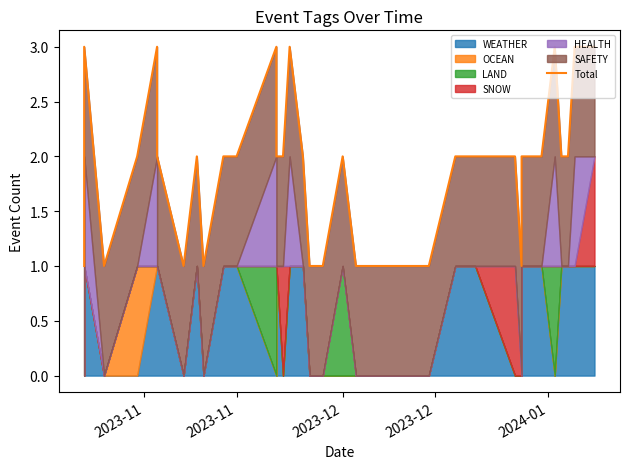

What is the greatest value displayed?

3